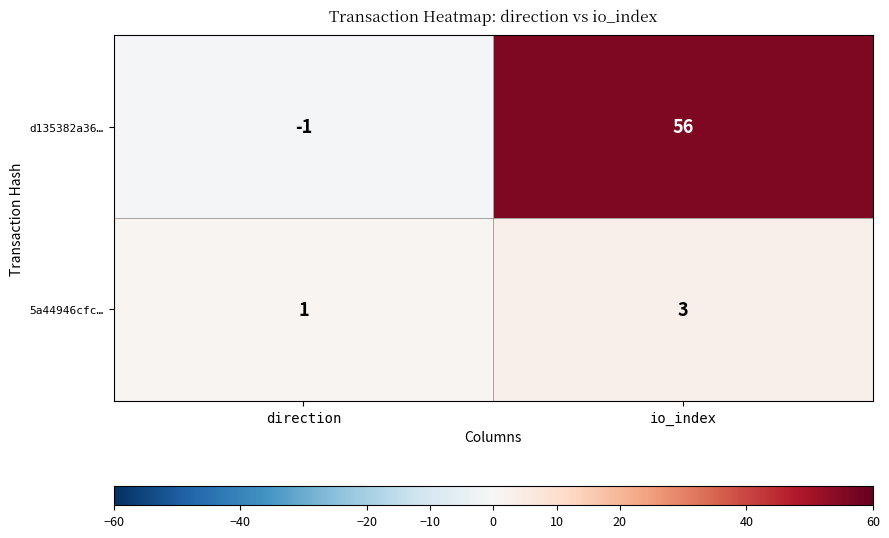

How many data points does each series have?

2